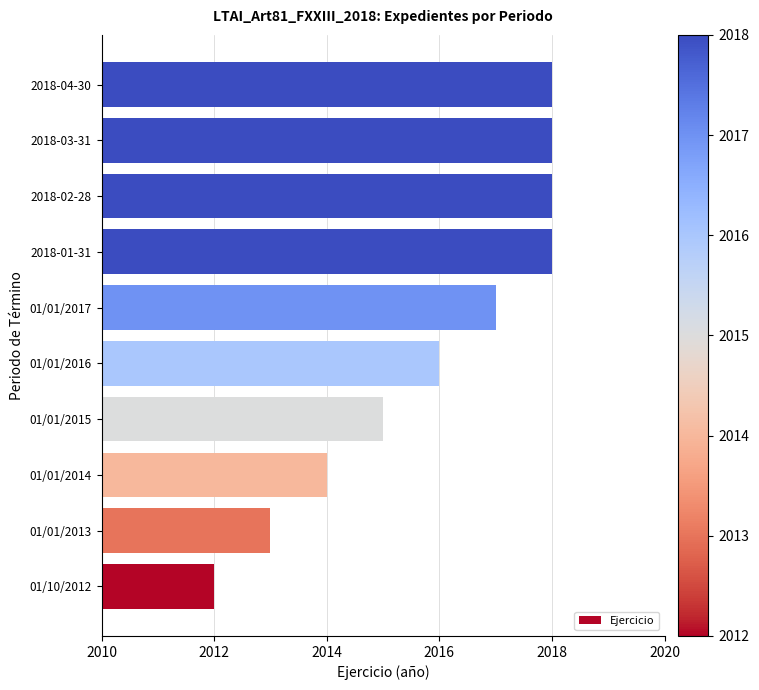

At which label is the value closest to 2015?

01/01/2015